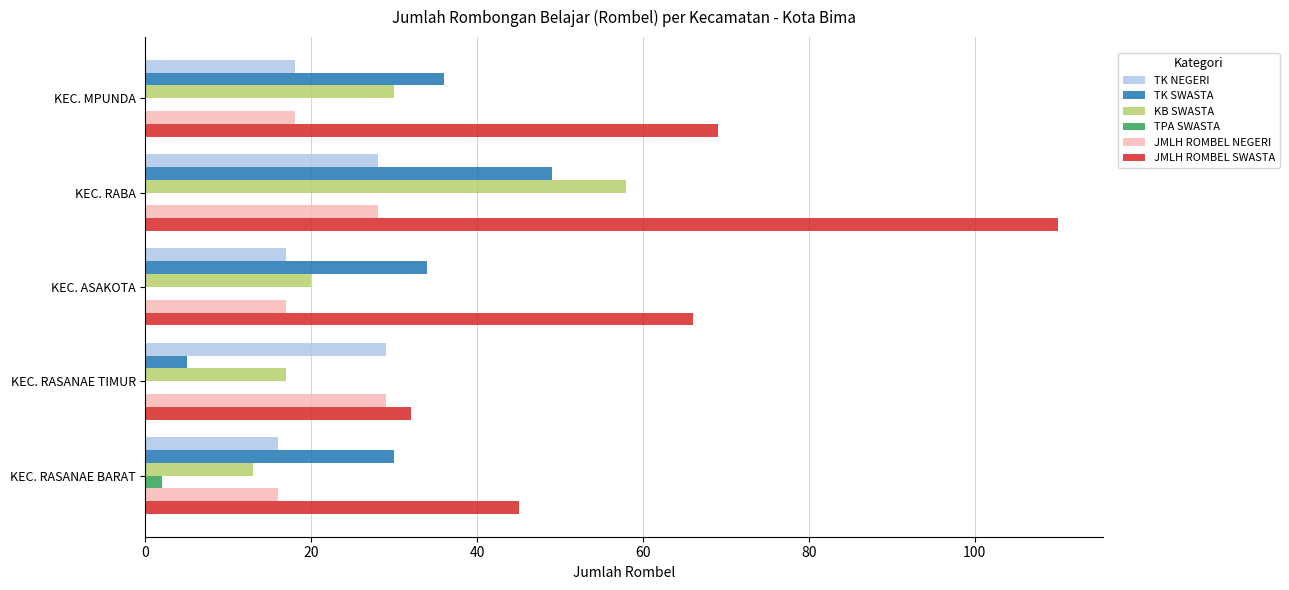

Is the value of TK SWASTA at KEC. RASANAE TIMUR greater than the value of JMLH ROMBEL SWASTA at KEC. ASAKOTA?

No